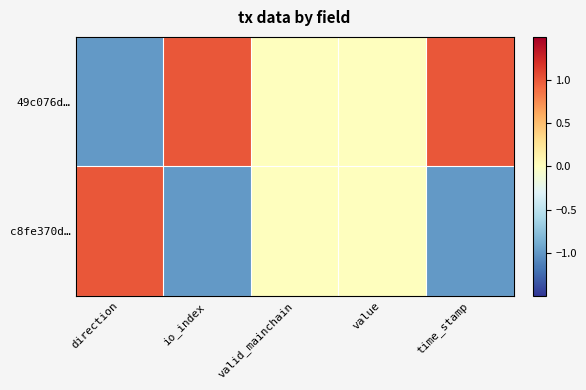

Reading right to left, list all the values displayed in this chart.

49c076d…: time_stamp=1	value=0	valid_mainchain=0	io_index=1	direction=-1
c8fe370d…: time_stamp=-1	value=0	valid_mainchain=0	io_index=-1	direction=1